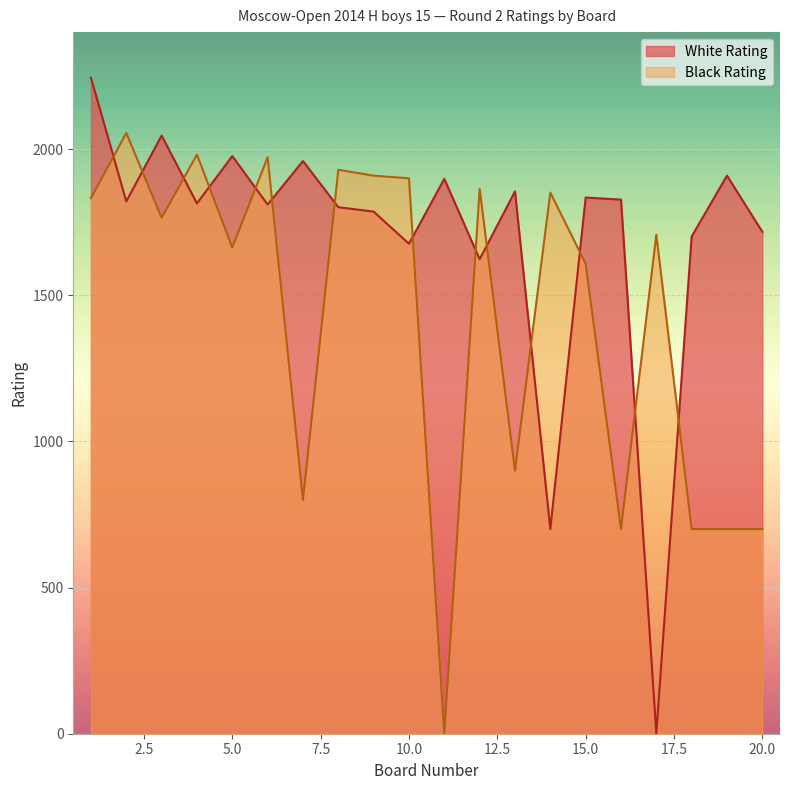

How many data points in White Rating are less than 1821?

10